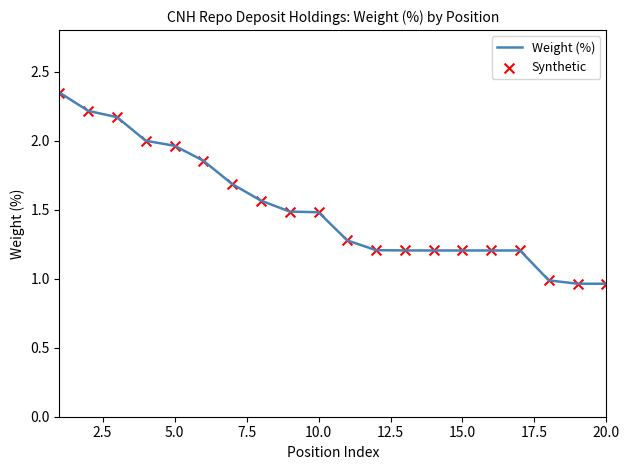

What is the difference between the maximum and minimum values?

1.4